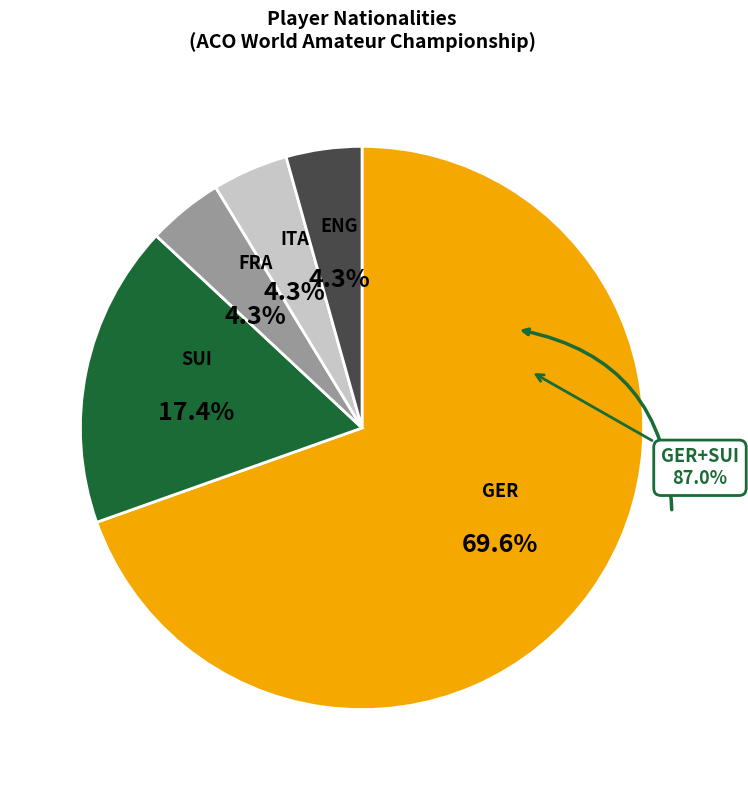

What is the largest slice in the pie chart?

GER